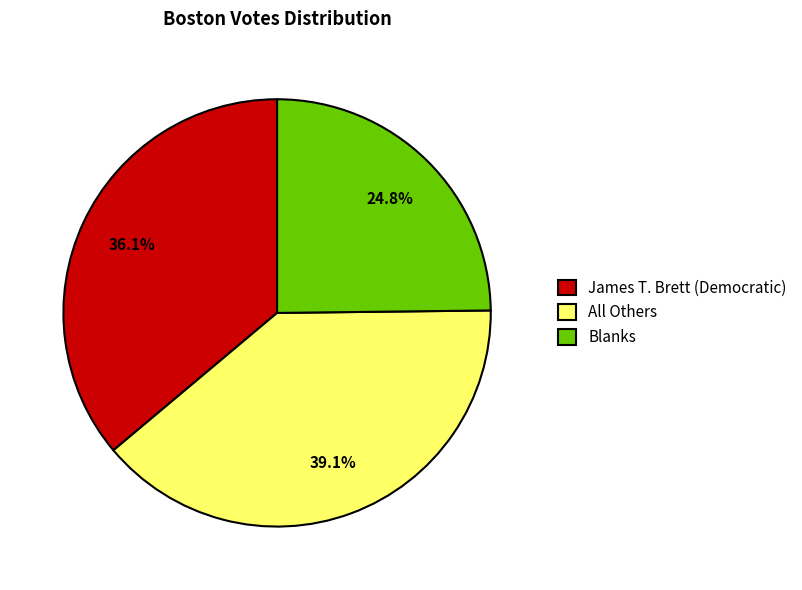

Does any single category account for the majority?

No